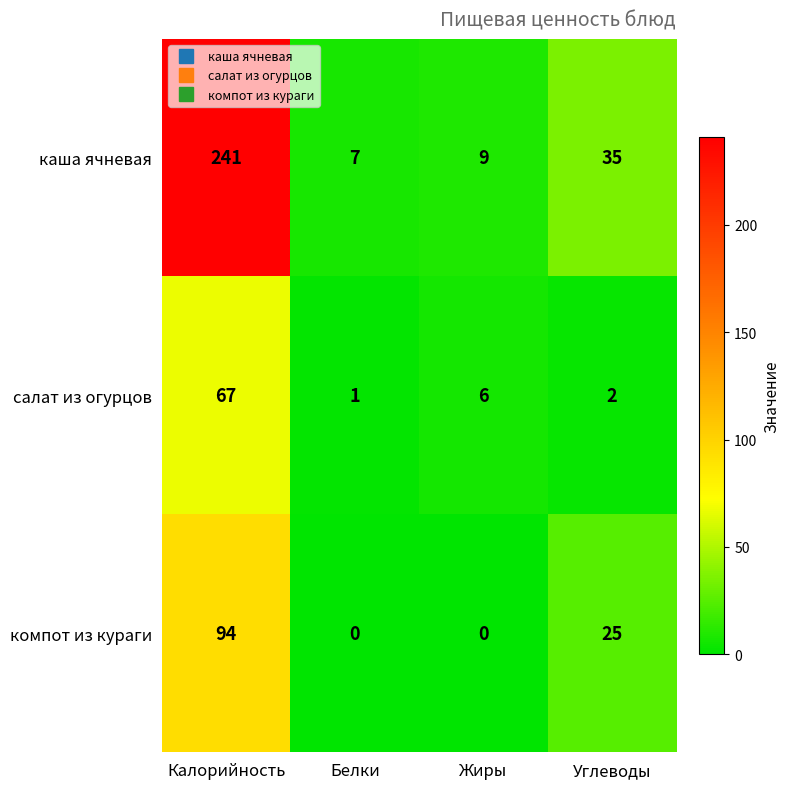

At which label does каша ячневая reach its peak?

Калорийность